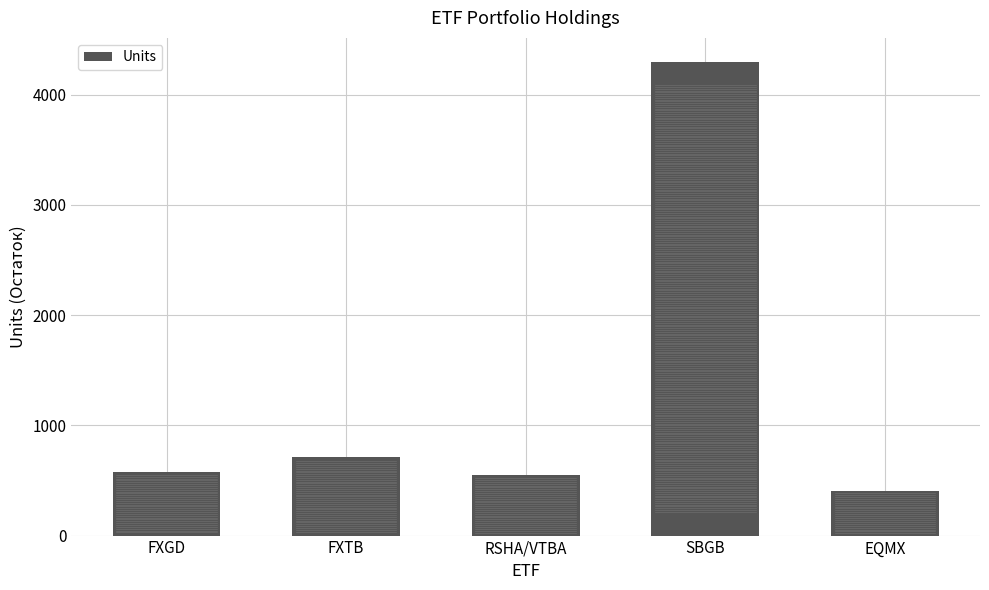

The chart shows a value of 559 at EQMX. True or false?

False